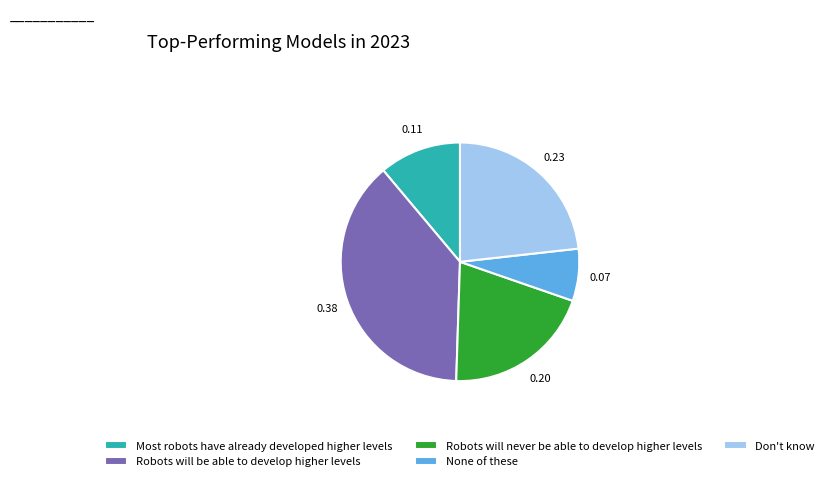

Rank the categories by value from lowest to highest.

None of these, Most robots have already developed higher levels, Robots will never be able to develop higher levels, Don't know, Robots will be able to develop higher levels